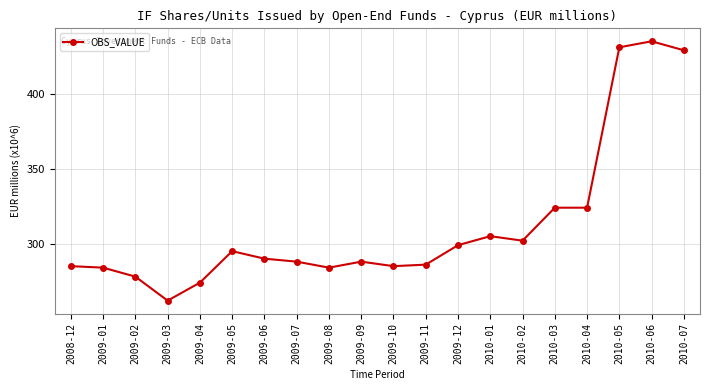

Reading left to right, list all the values displayed in this chart.

285	284	278	262	274	295	290	288	284	288	285	286	299	305	302	324	324	431	435	429